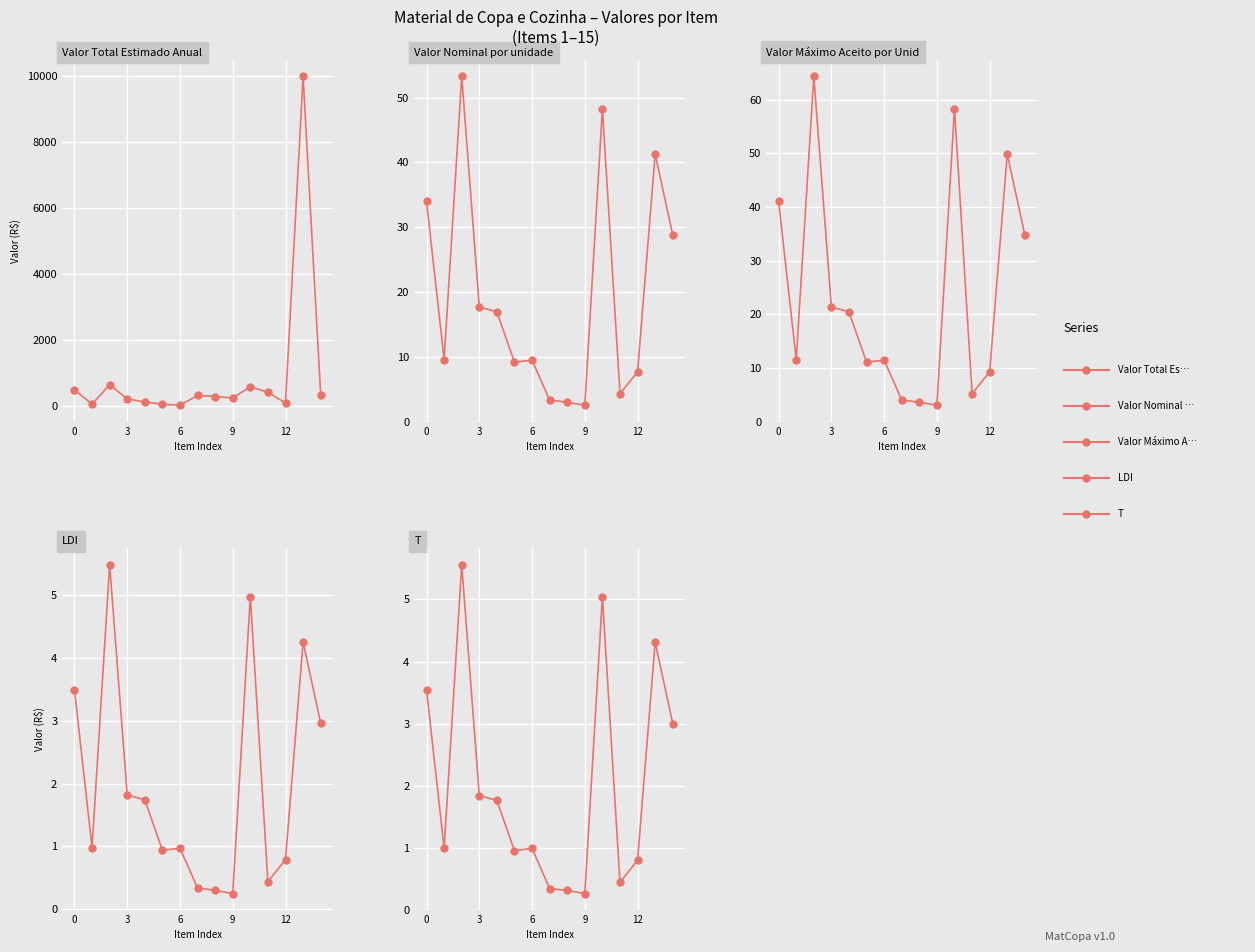

Which series contains the highest Y value?

Valor Total Estimado Anual